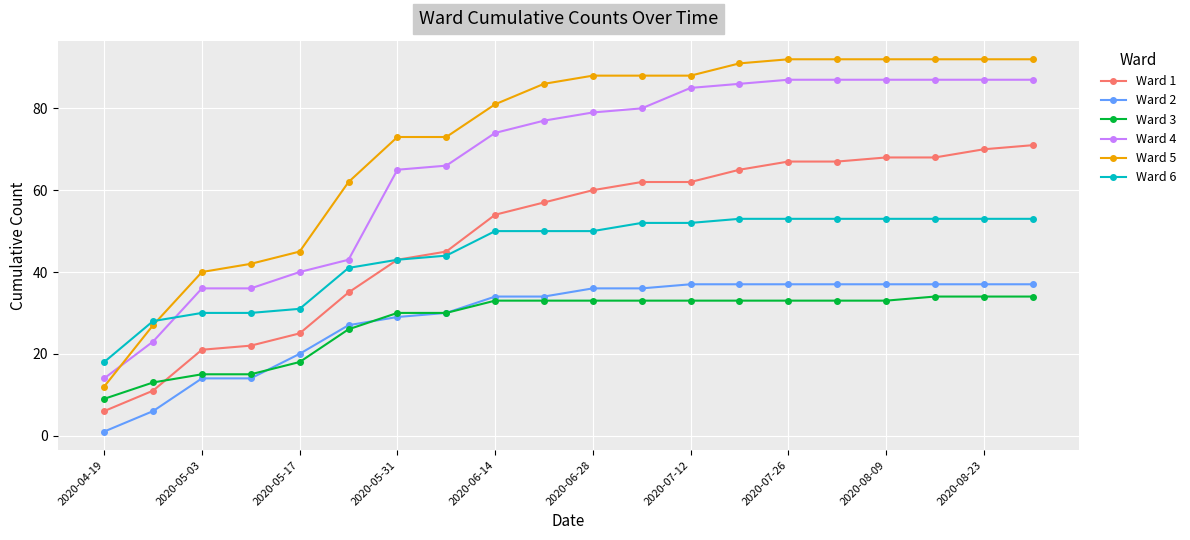

What is the greatest value displayed?

92